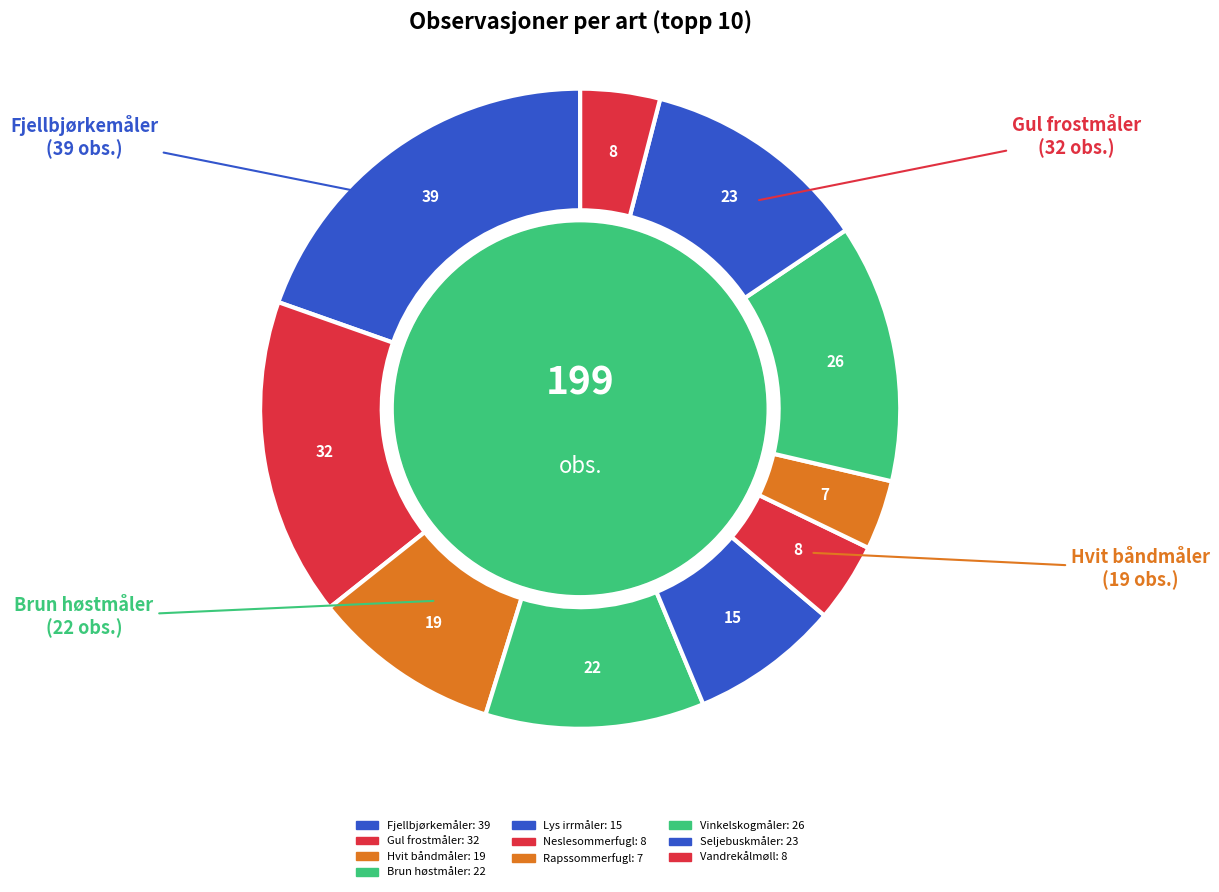

How much of the chart is everything except Brun høstmåler?

88.9%